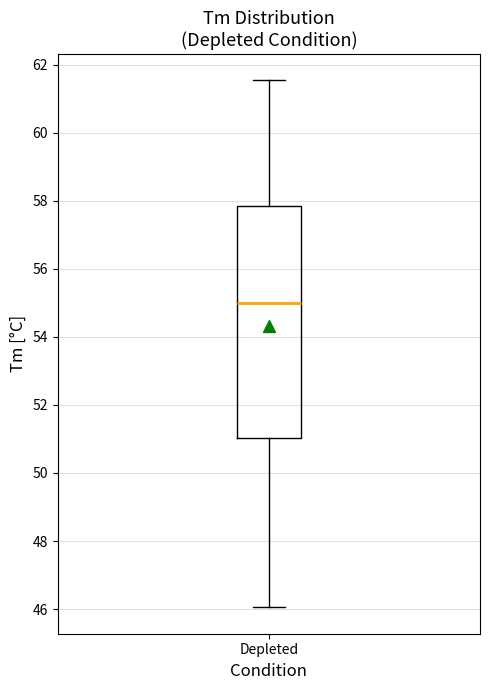

Where does the median line of the box for Depleted sit on the y-axis? The values are not printed on the chart, so give them approximately, as read against the axis.

55.0